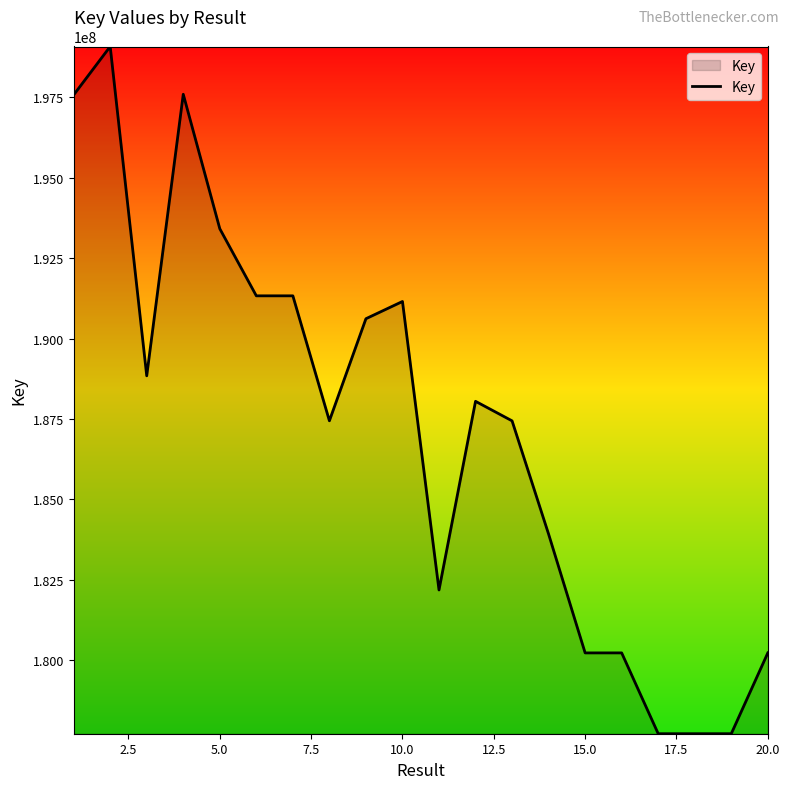

What is the minimum value shown in the chart?

177716270